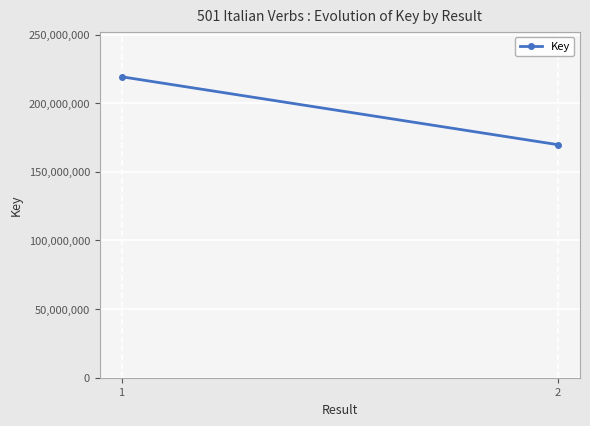

Is it true that the value at 2 is 169721223?

True